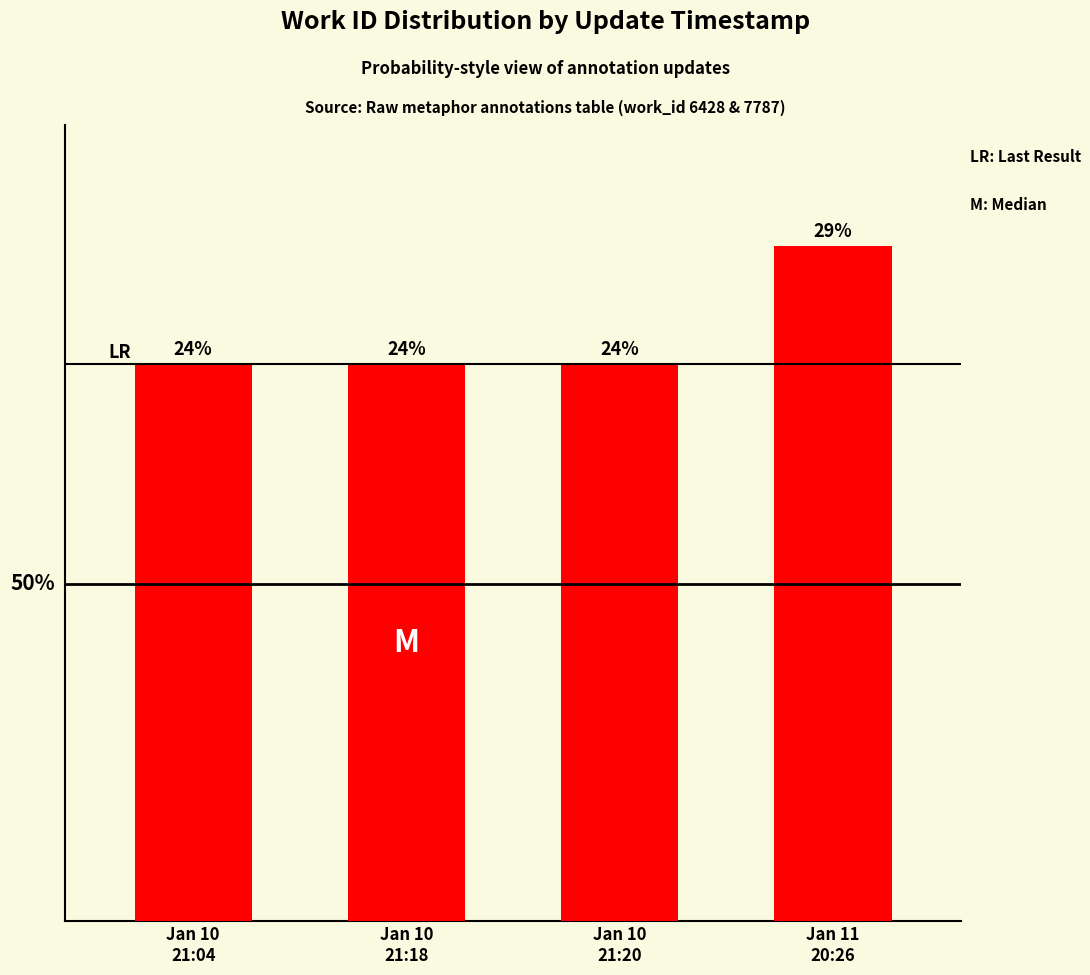

Rank the categories by value from highest to lowest.

Jan 11
20:26, Jan 10
21:04, Jan 10
21:18, Jan 10
21:20